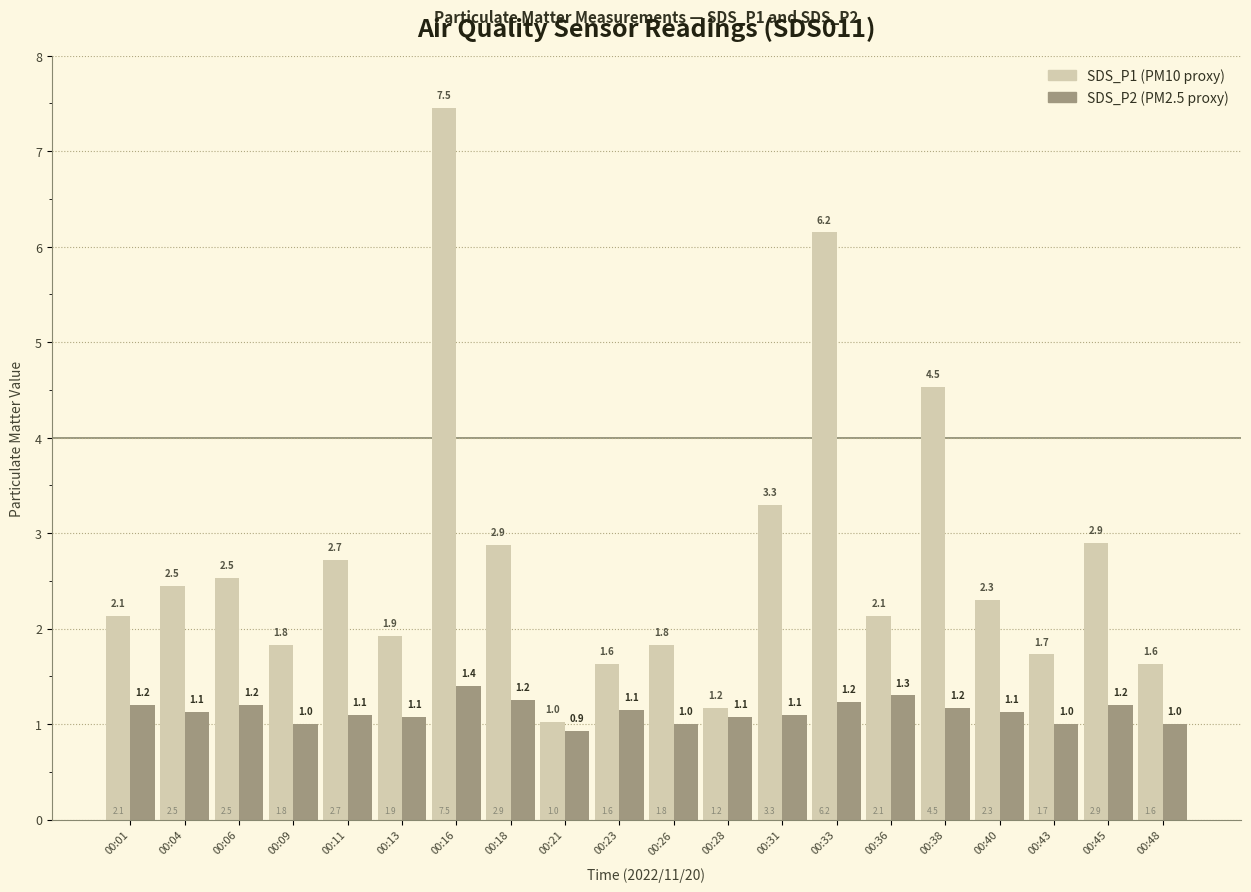

What is the total value across all series at 00:45?

4.1